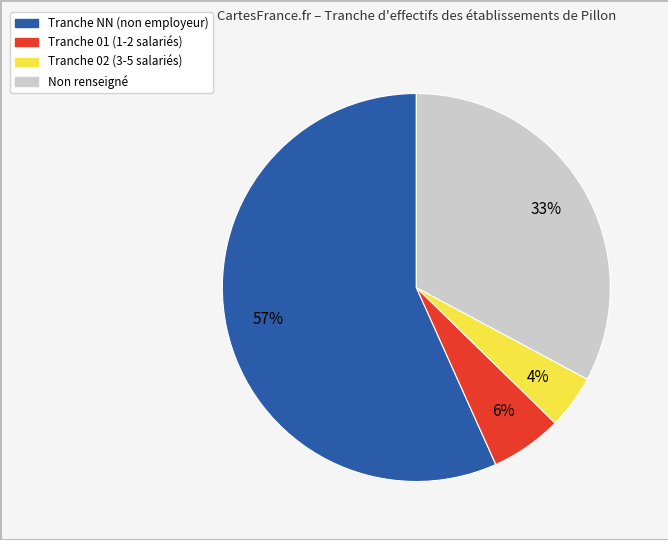

Does any single category account for the majority?

Yes